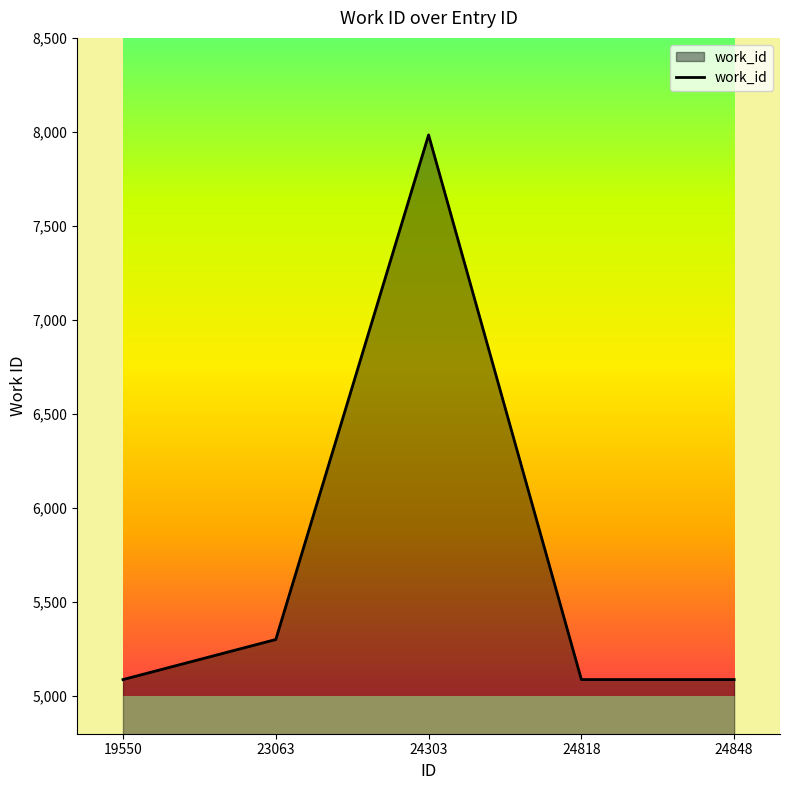

How many lines are shown in the chart?

1